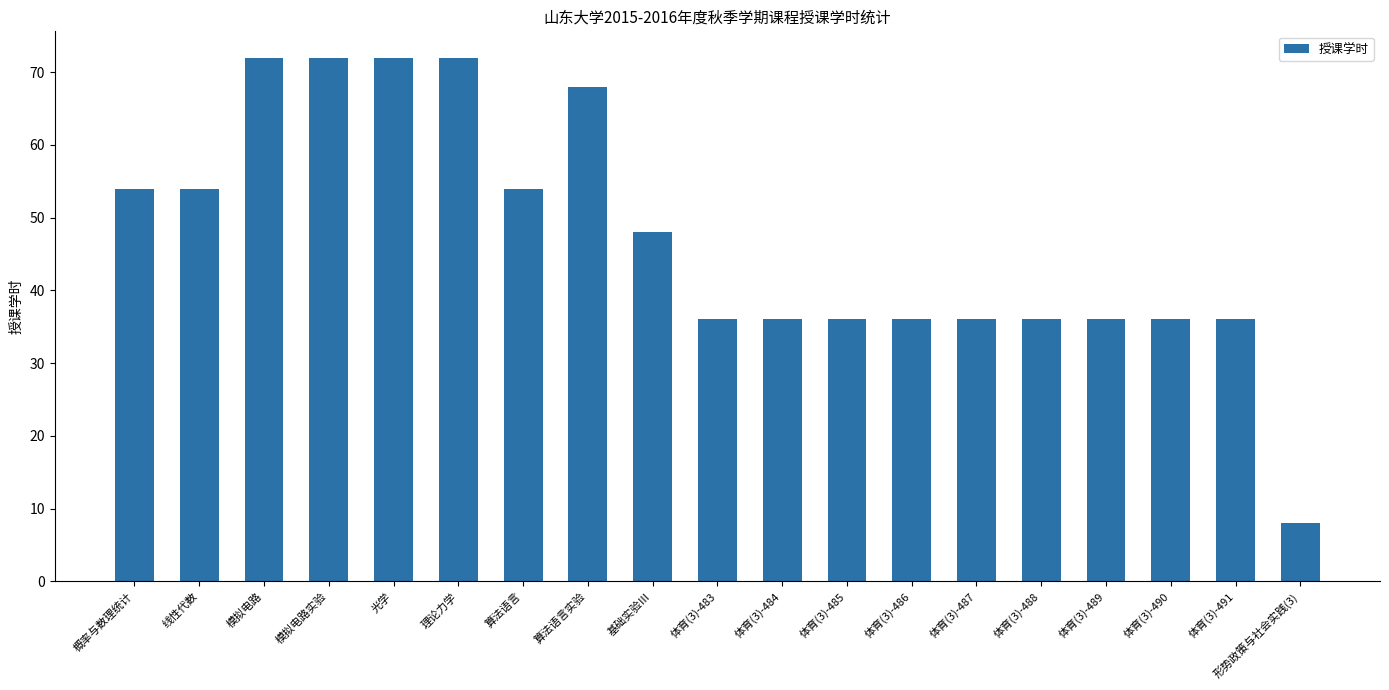

The value at 体育(3)-489 is 7. True or false?

False